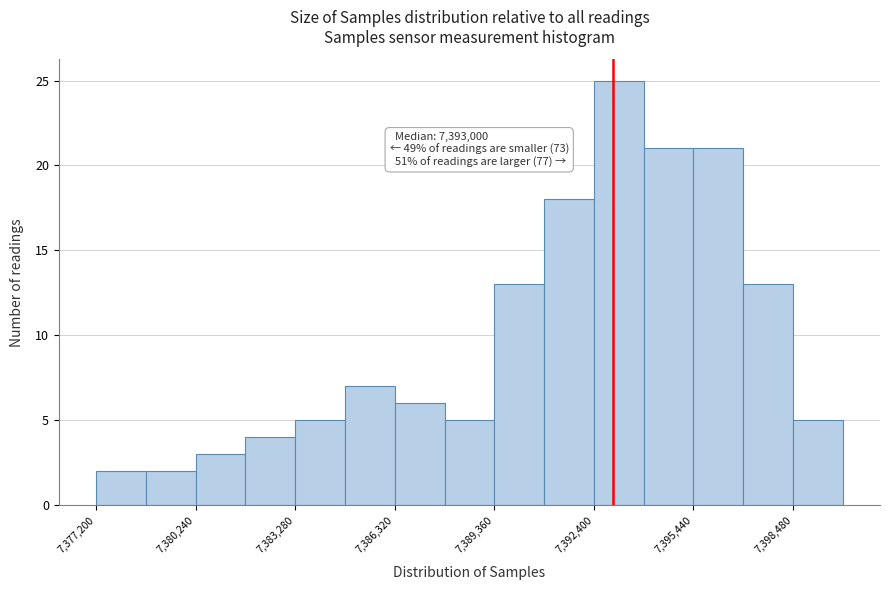

Around what value on the x-axis is the tallest bar? Give the approximate position of its centre, as read against the axis.

7393000